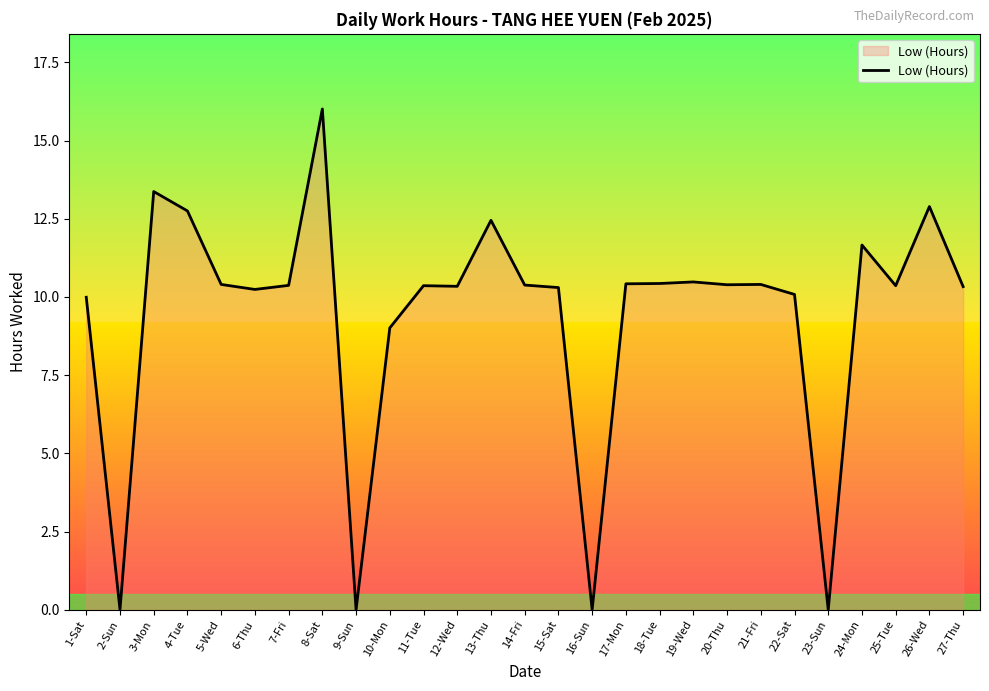

True or false: the data has more than 1 interior local peaks.

True